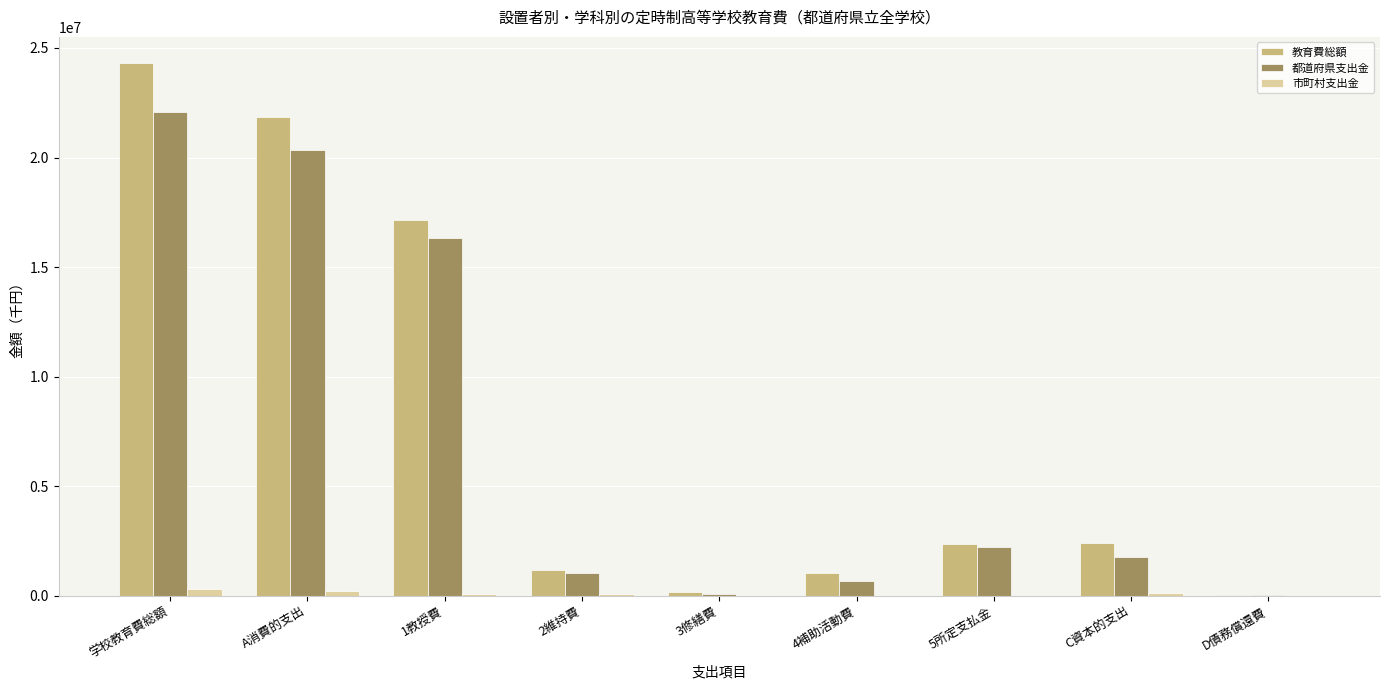

Where is 都道府県支出金 nearest to the value 11050263?

1教授費